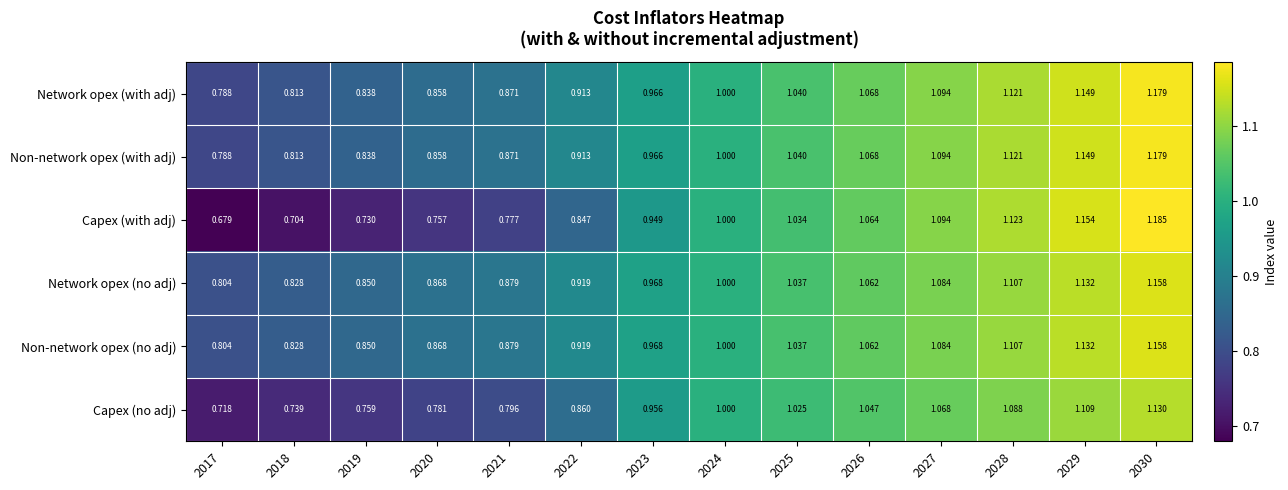

Which series has the widest spread of values?

Capex (with adj)